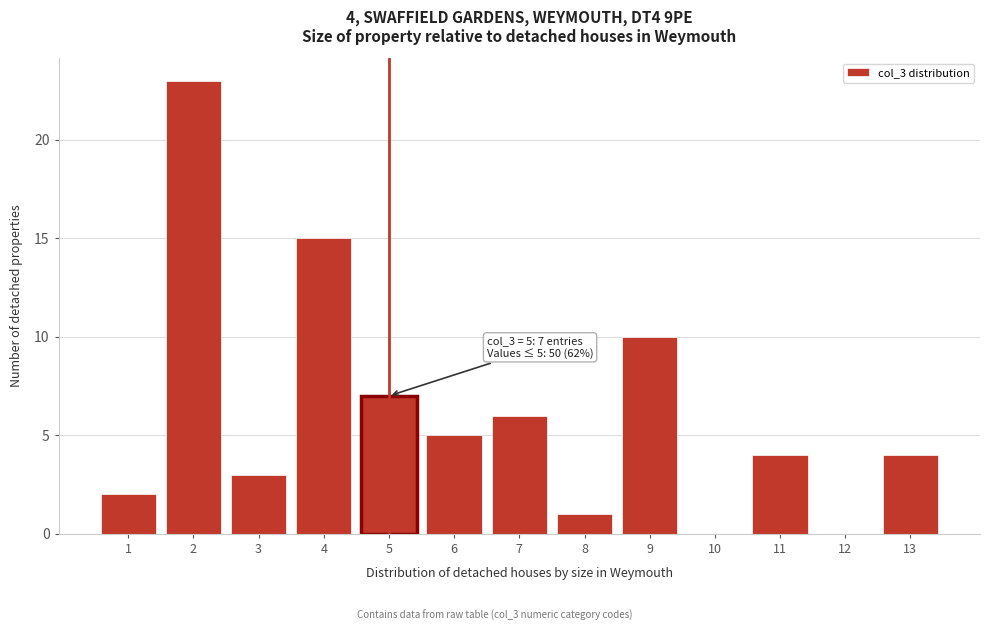

Reading right to left, list all the values displayed in this chart.

13=4	12=0	11=4	10=0	9=10	8=1	7=6	6=5	5=7	4=15	3=3	2=23	1=2